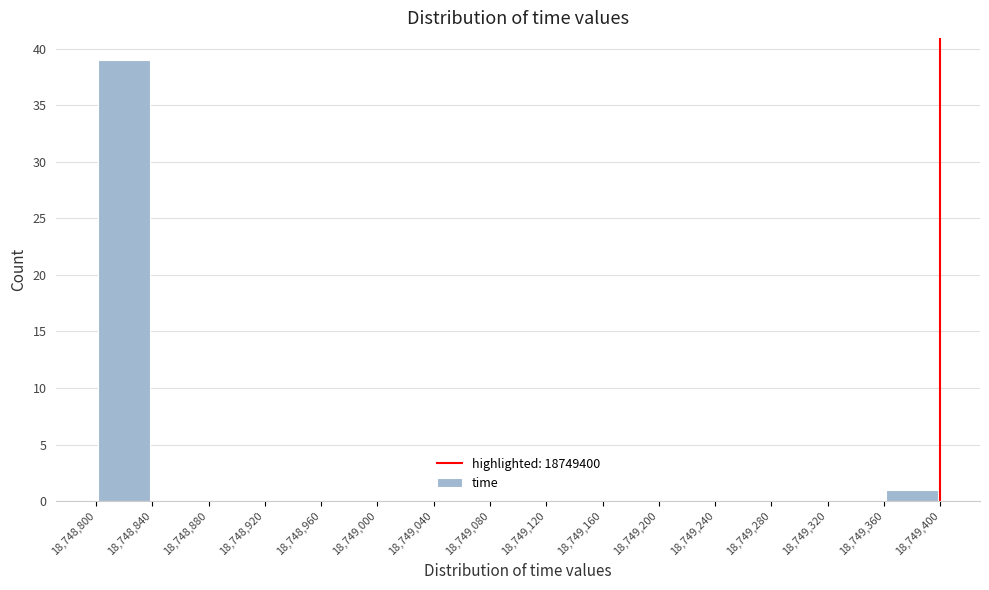

Over which range of the x-axis is the bar tallest?

18,748,800 to 18,748,840